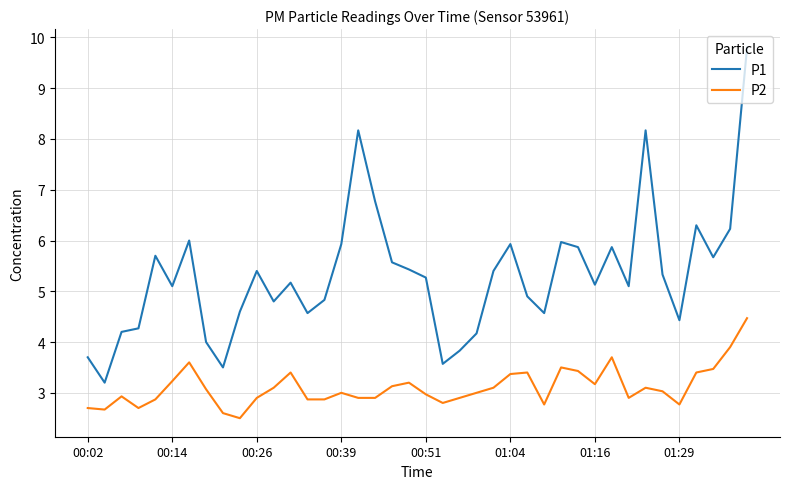

Which series has the widest spread of values?

P1